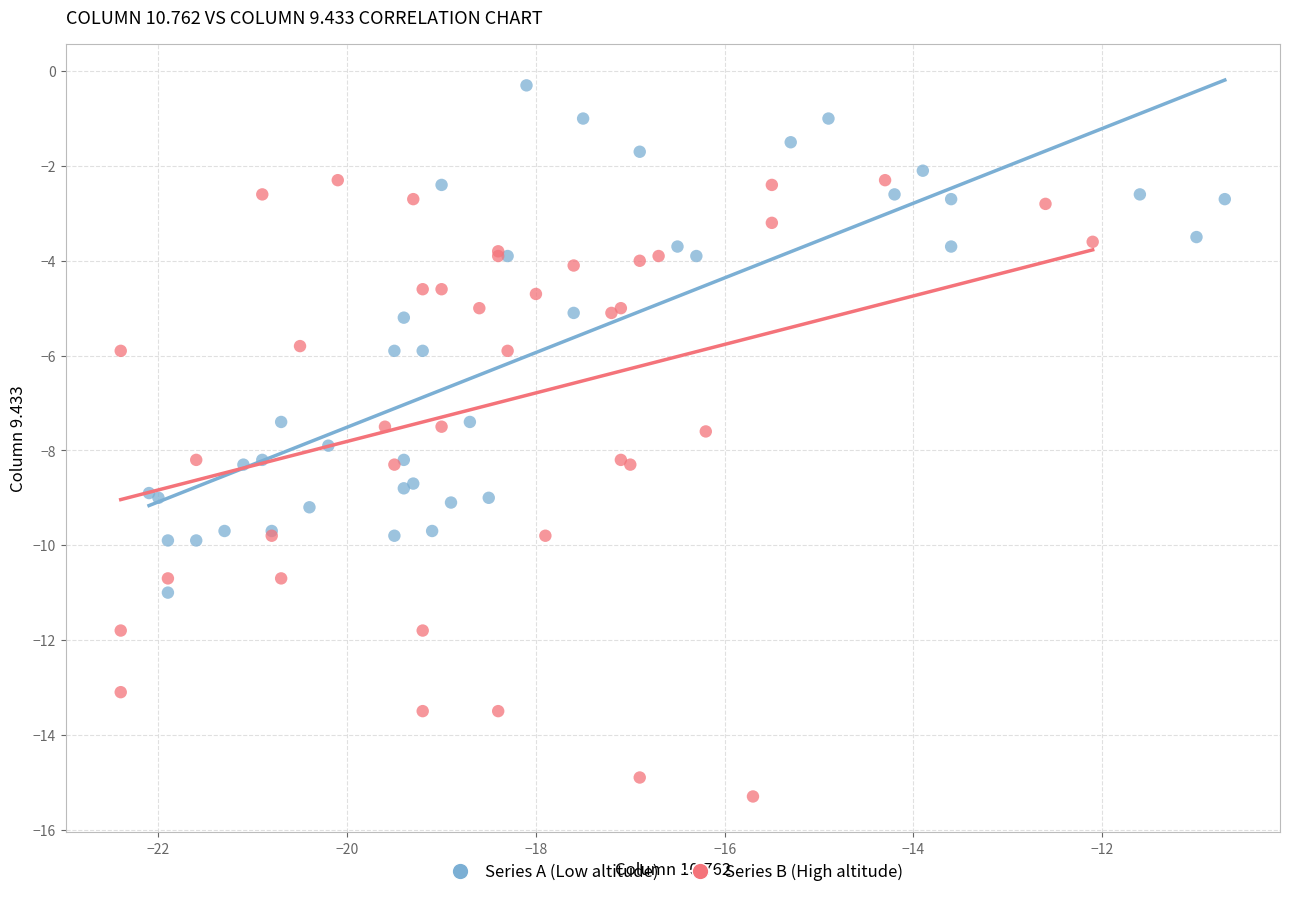

Which series reaches the maximum Y coordinate?

Series A (Low altitude)